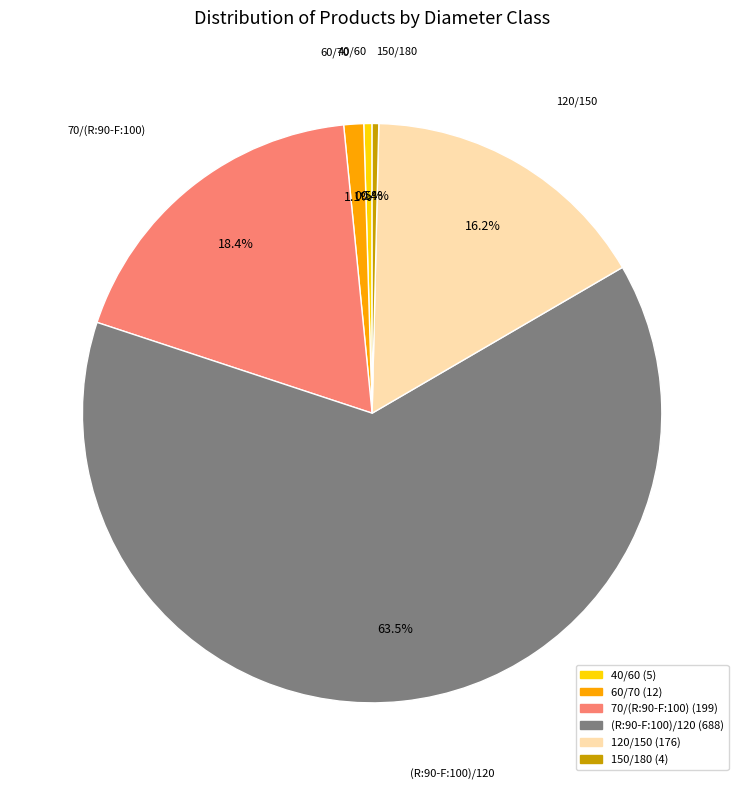

Which has a higher value, 120/150 or 60/70?

120/150